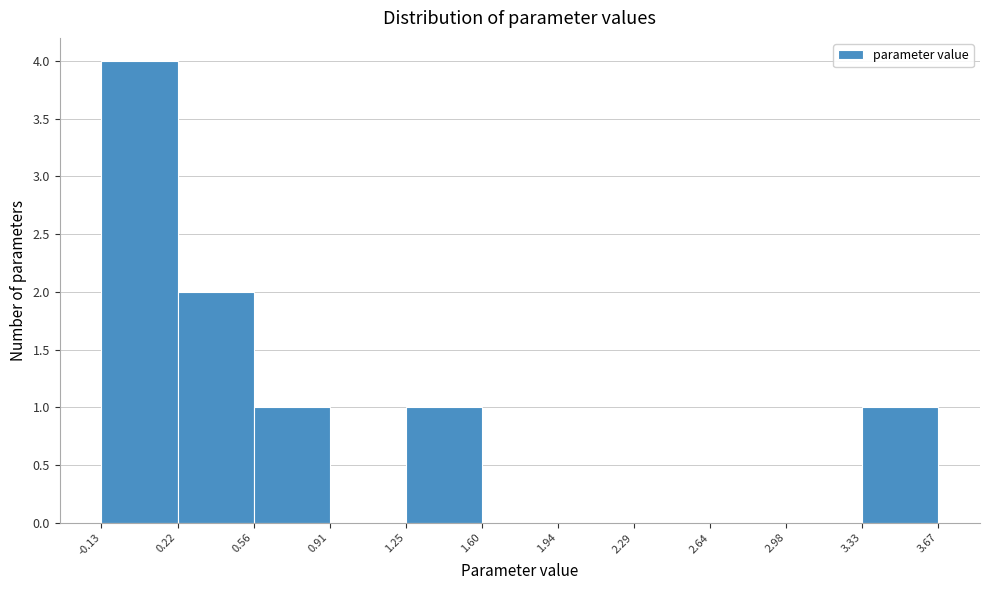

Reading left to right, list every bar in this chart as the range it spans on the x-axis followed by its height. The values are not printed on the chart, so give them approximately, as read against the axis.

-0.13 to 0.22: 4
0.22 to 0.56: 2
0.56 to 0.91: 1
0.91 to 1.25: 0
1.25 to 1.60: 1
1.60 to 1.94: 0
1.94 to 2.29: 0
2.29 to 2.64: 0
2.64 to 2.98: 0
2.98 to 3.33: 0
3.33 to 3.67: 1